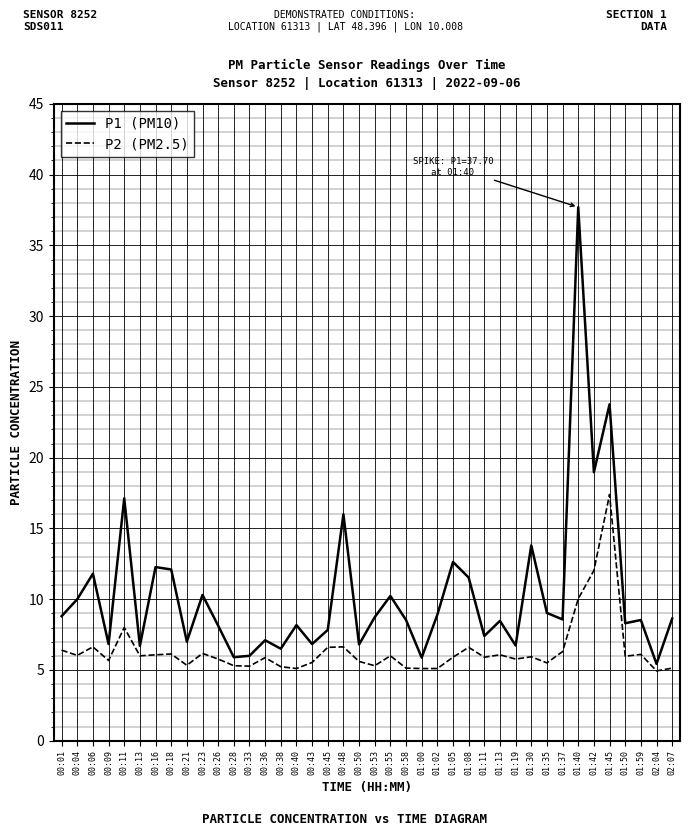

What is the sum of all P1 (PM10) values?

413.9